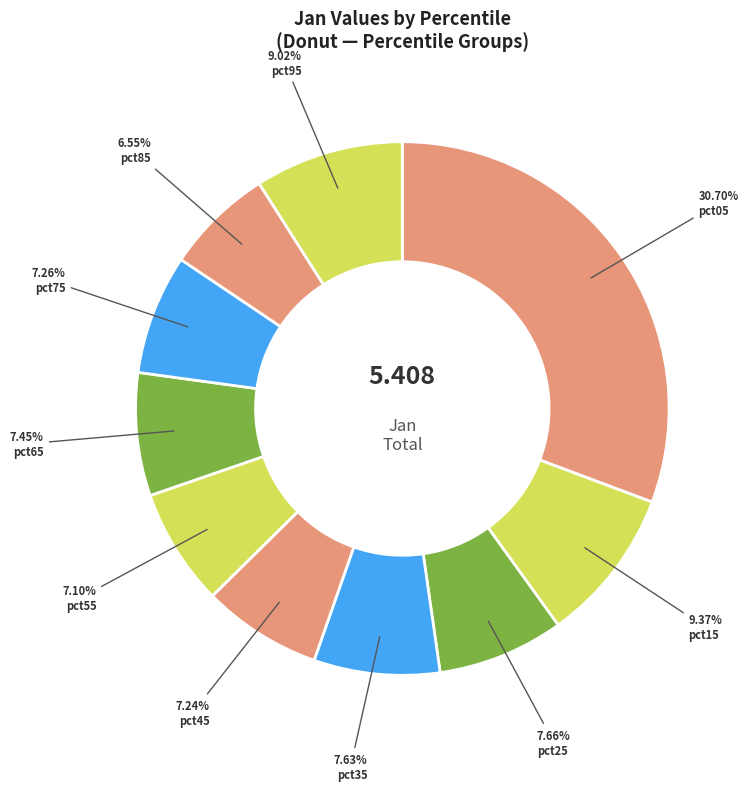

How many segments does this pie chart have?

10